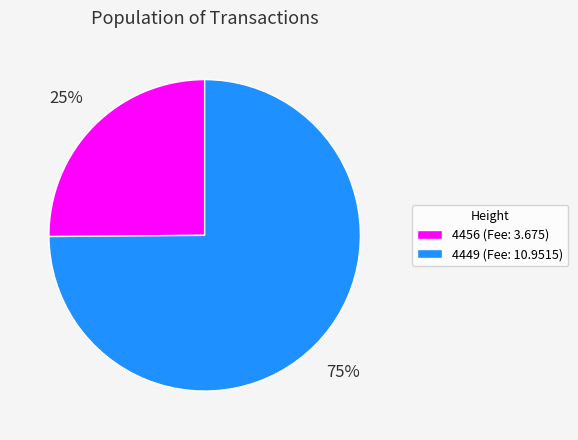

Between 4456 and 4449, which is larger?

4449